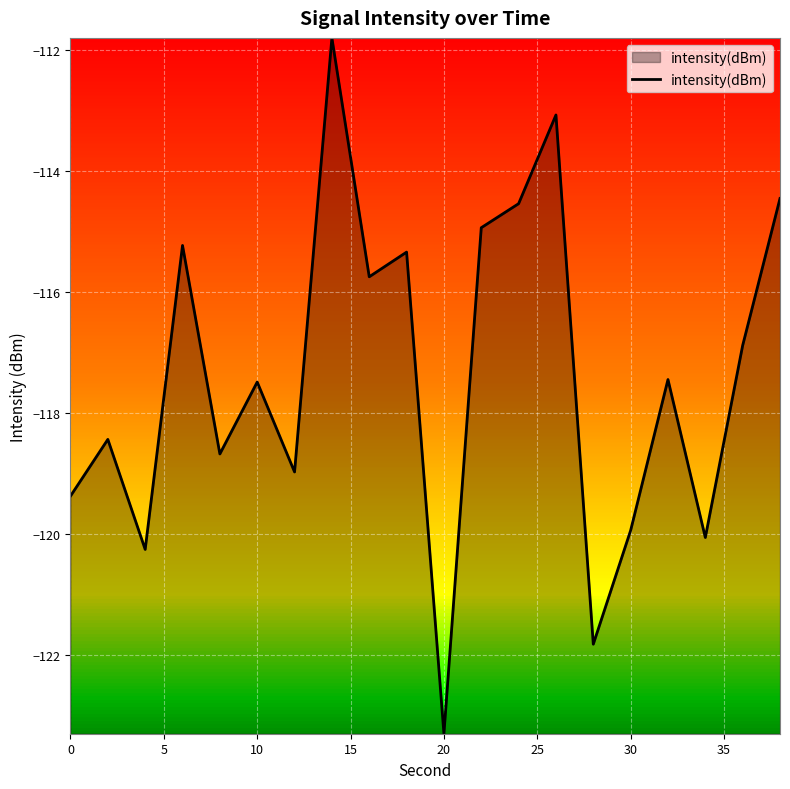

What is the greatest value displayed?

-111.8